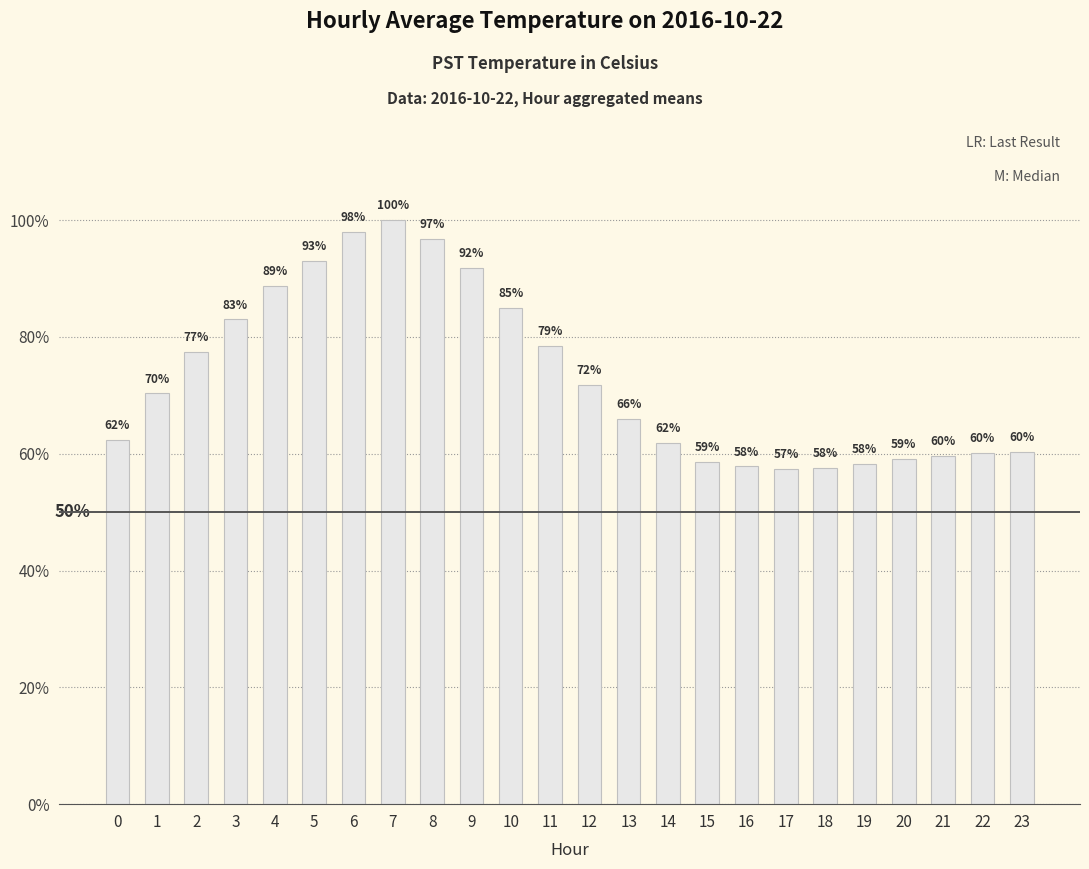

Is it true that the value at 8 is 18.4?

False